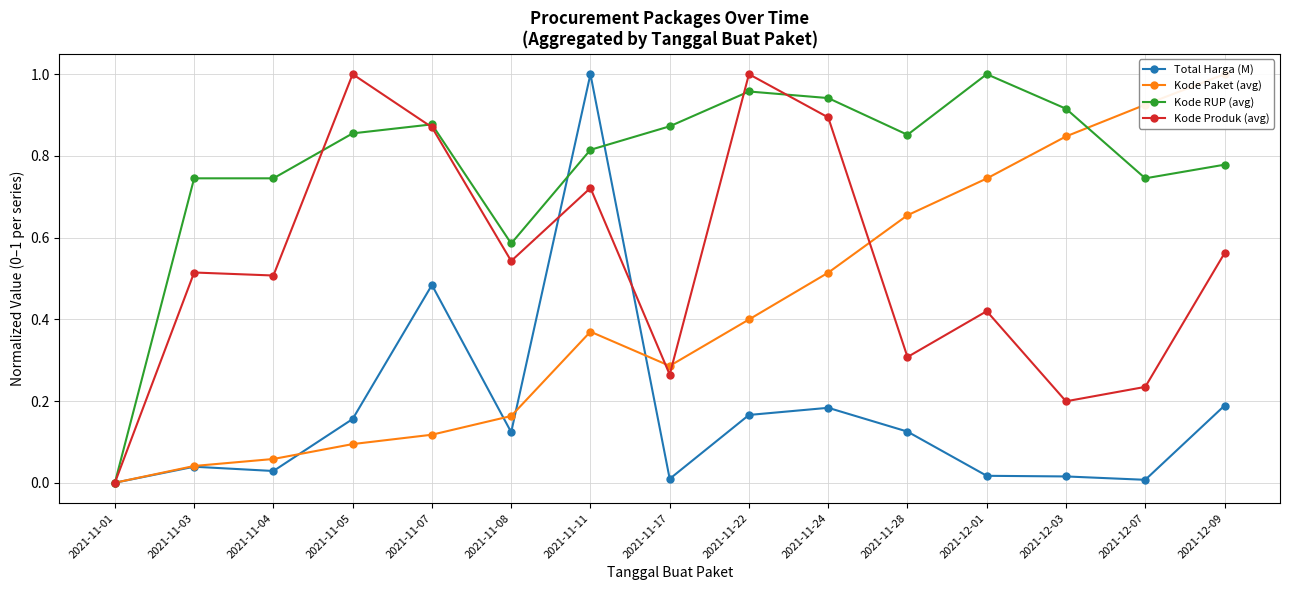

How many values in Kode RUP (avg) are above zero?

14